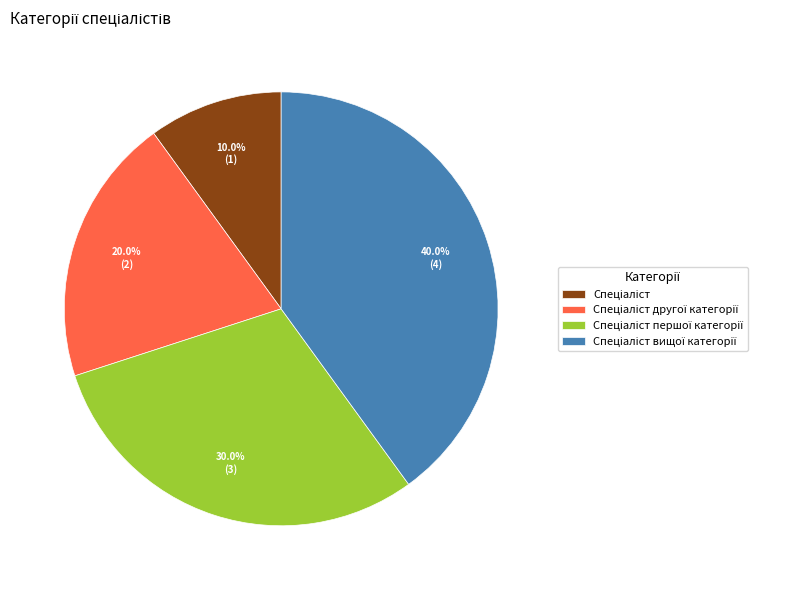

Is there a majority slice in this chart?

No